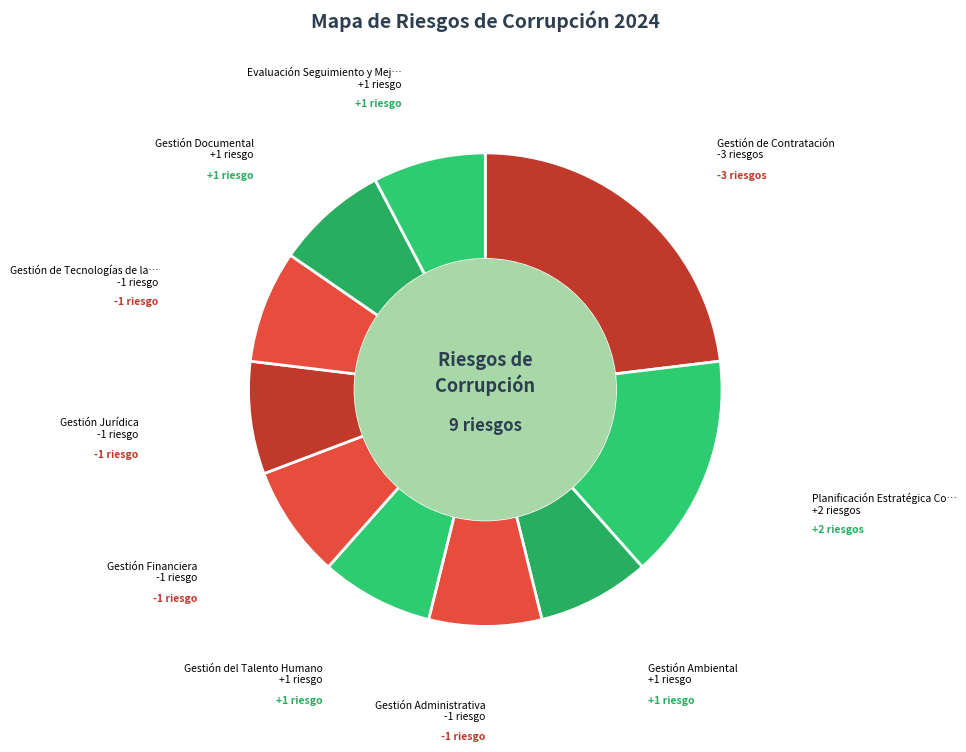

Count the number of slices in the pie.

10